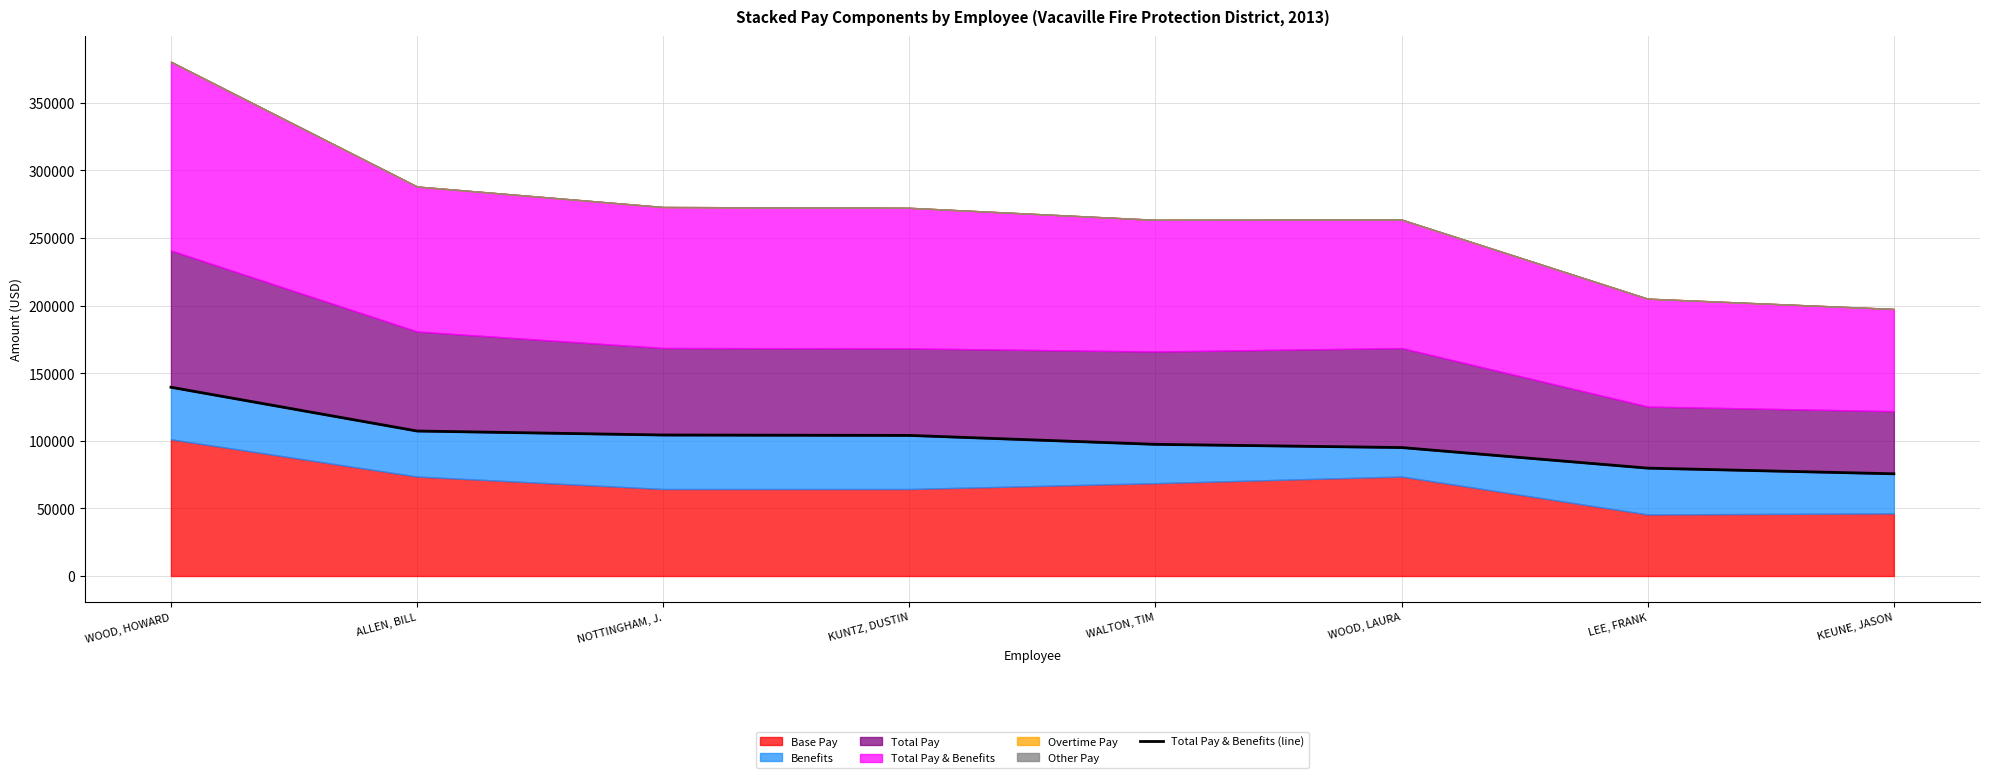

Rank the categories by value from highest to lowest.

WOOD, HOWARD, ALLEN, BILL, NOTTINGHAM, J., KUNTZ, DUSTIN, WALTON, TIM, WOOD, LAURA, LEE, FRANK, KEUNE, JASON